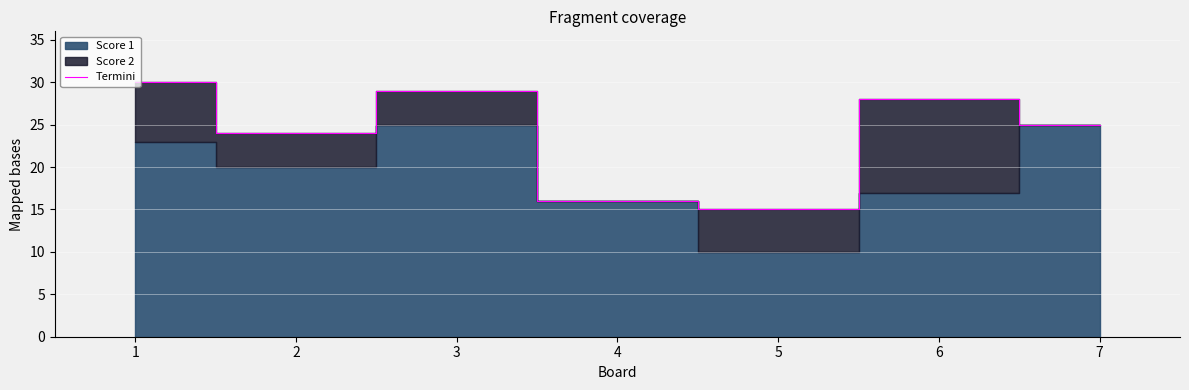

How many categories are shown in the chart?

7